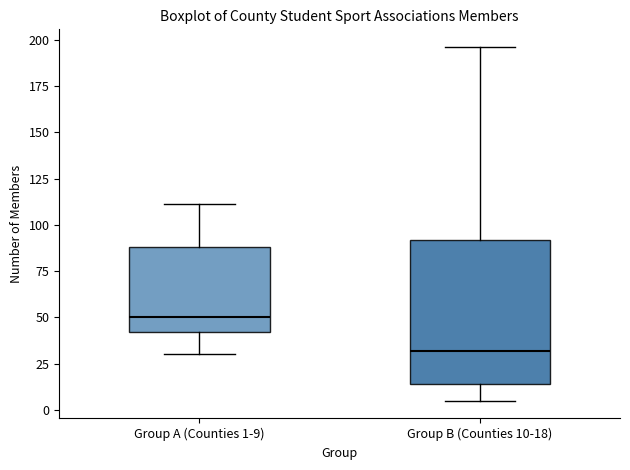

Reading left to right, transcribe this box plot: for each box, give where its median line is, the range the box spans, and where its two whiskers end, as read against the y-axis. The values are not printed on the chart, so give them approximately, as read against the axis.

Group A (Counties 1-9): median 50, box 40 to 90, whiskers 30 to 110
Group B (Counties 10-18): median 30, box 15 to 90, whiskers 5 to 195